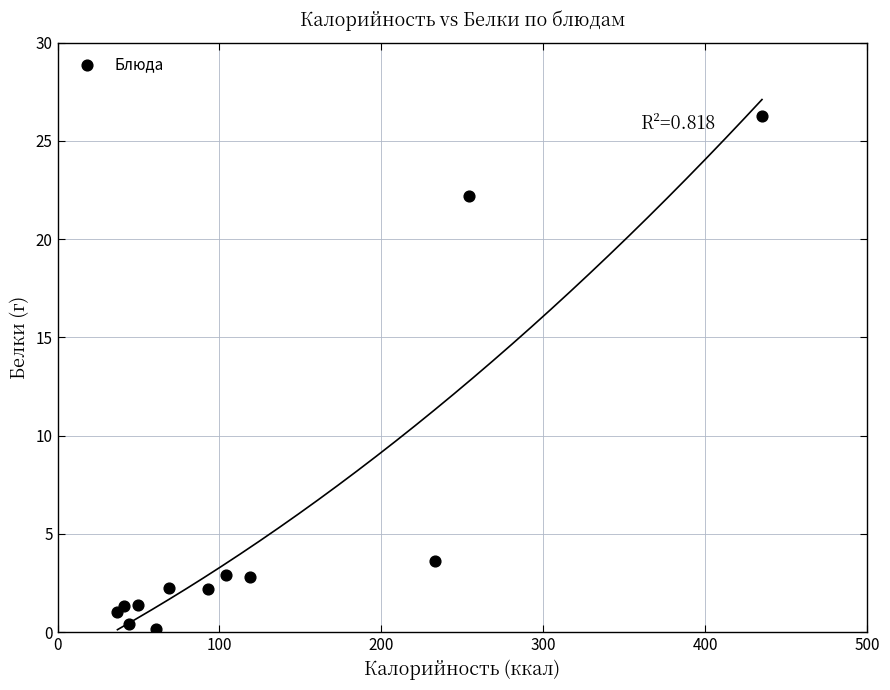

What is the range of X values (max minus min)?

398.0